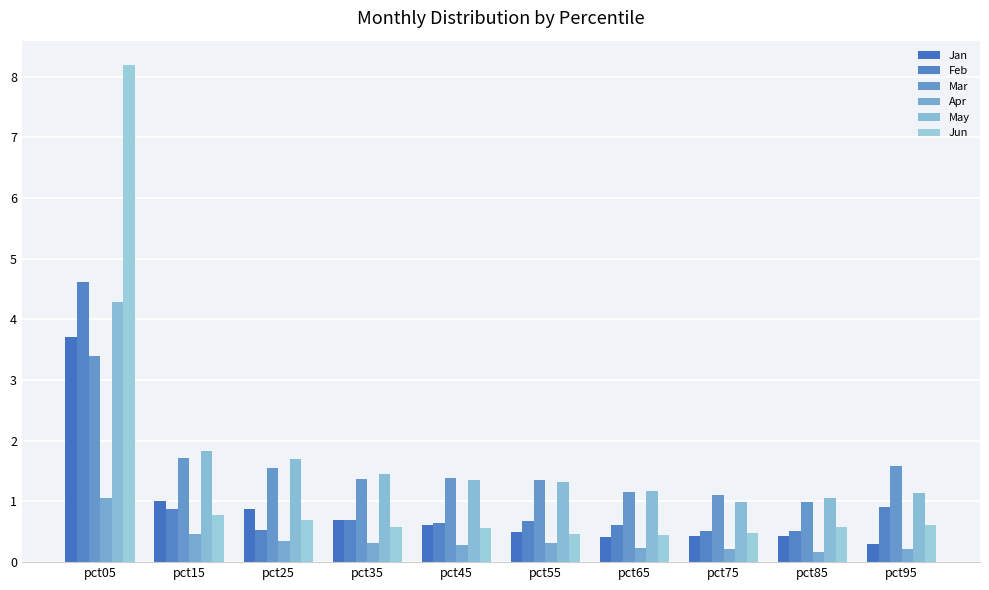

How many bars are there in total?

60